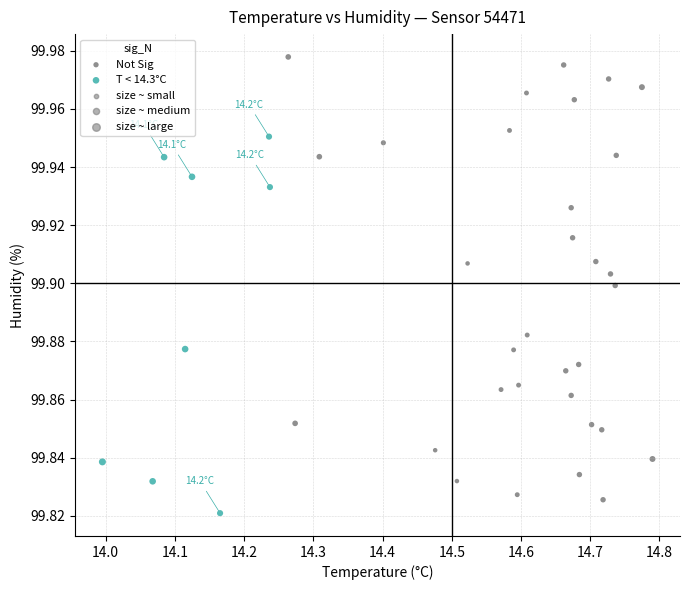

Which series contains the highest Y value?

Not Sig